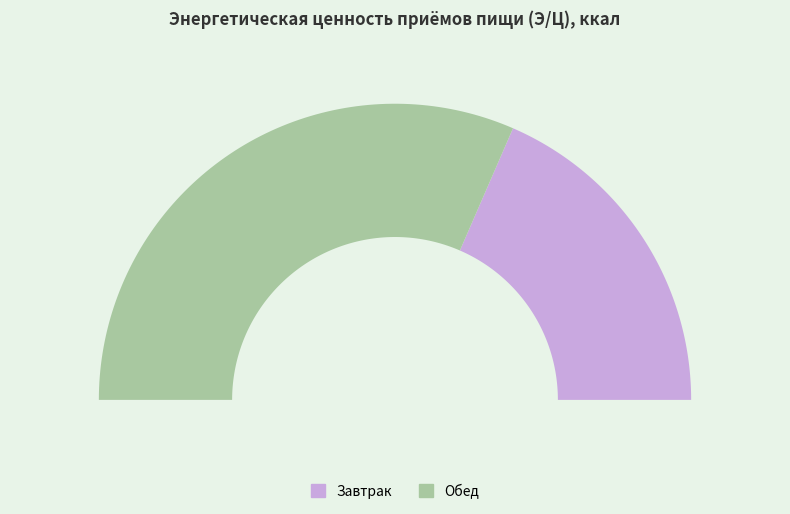

The Обед slice represents 50% of the pie. True or false?

False